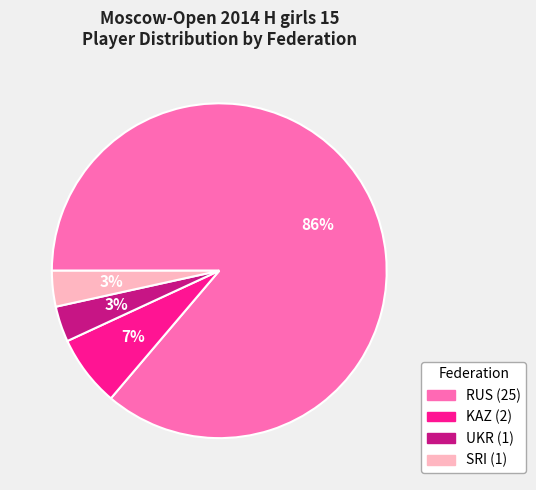

Does RUS account for over 50% of the chart?

Yes